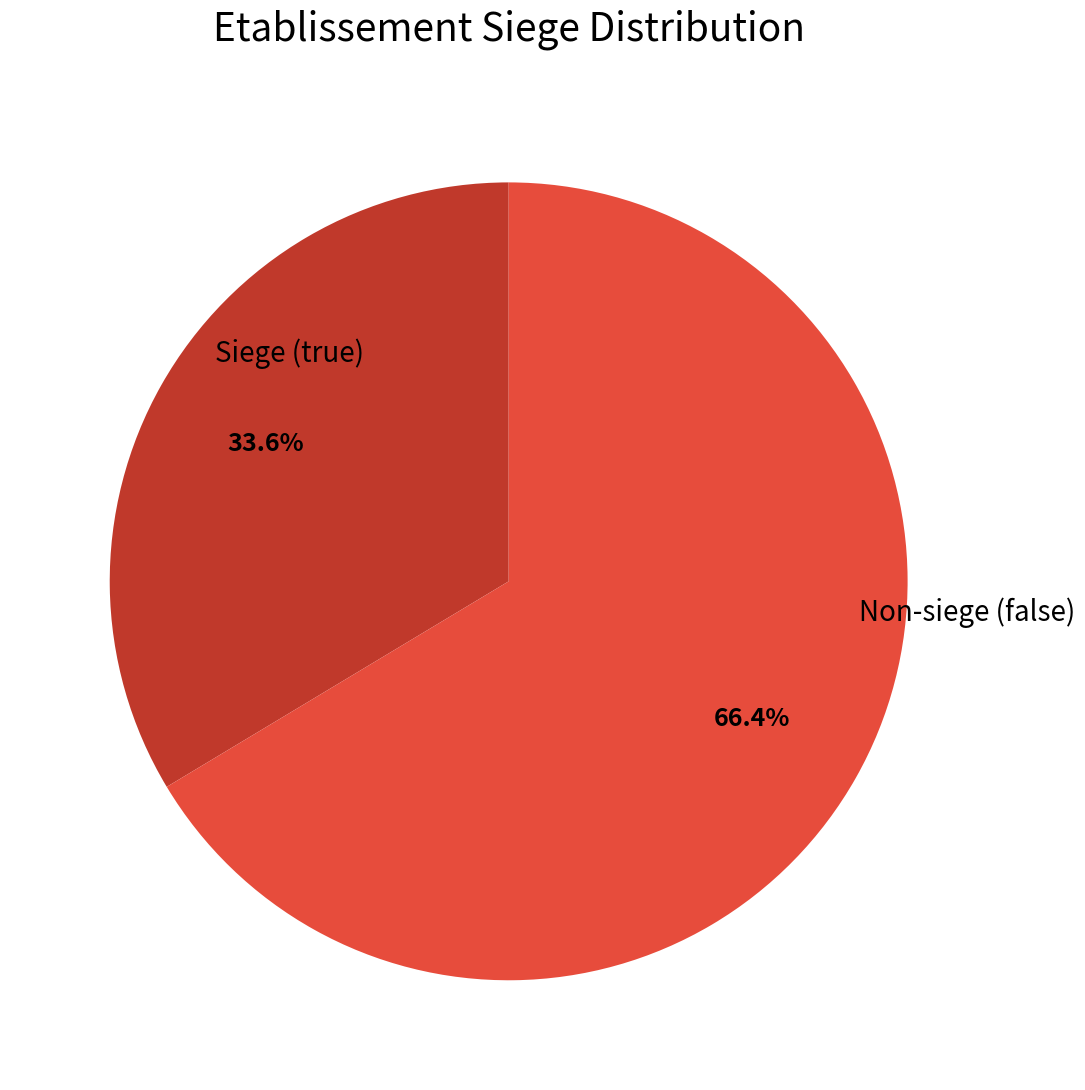

Which has a higher value, Non-siege (false) or Siege (true)?

Non-siege (false)